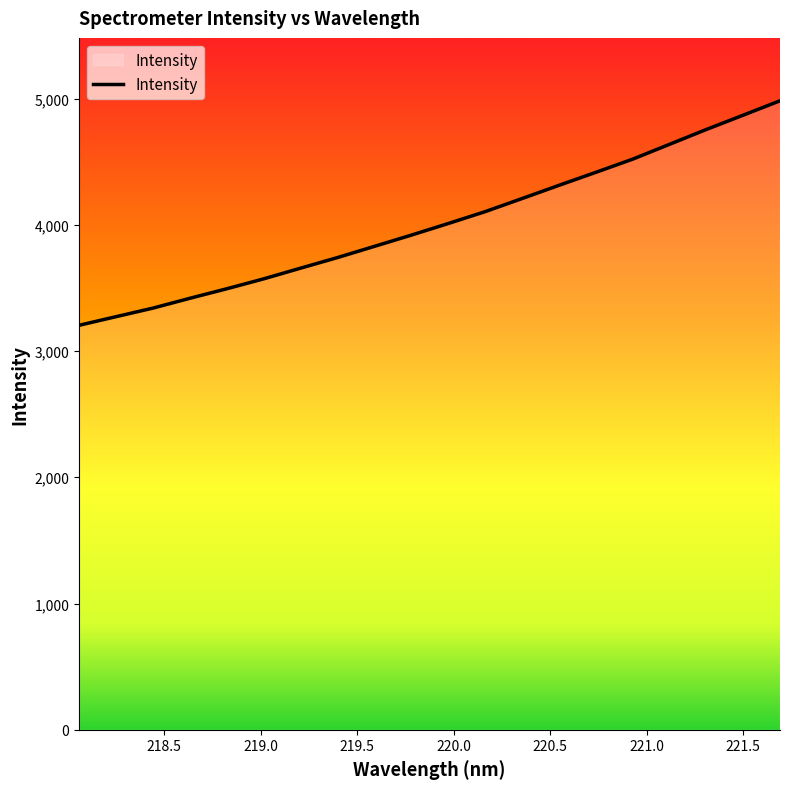

What is the difference between the maximum and minimum values?

1778.1